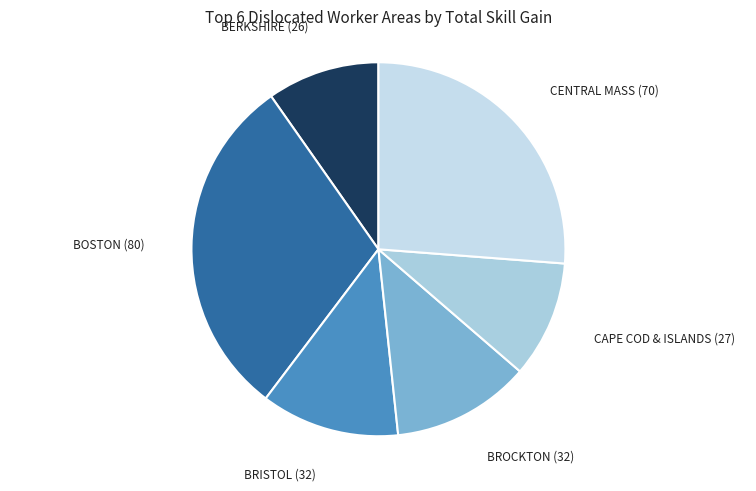

How many segments does this pie chart have?

6